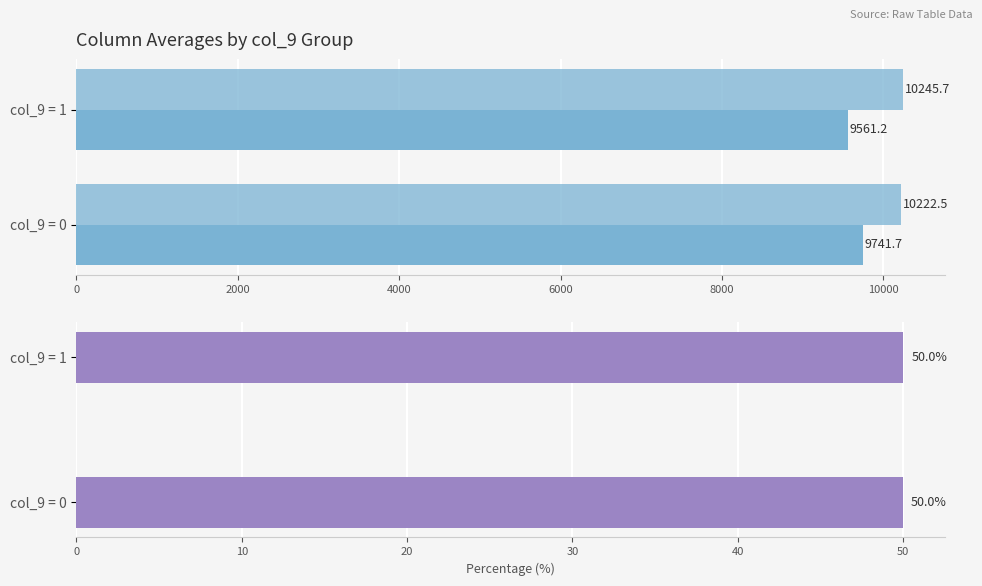

True or false: col_4 has a value of 13644.7 at col_9 = 1.

False